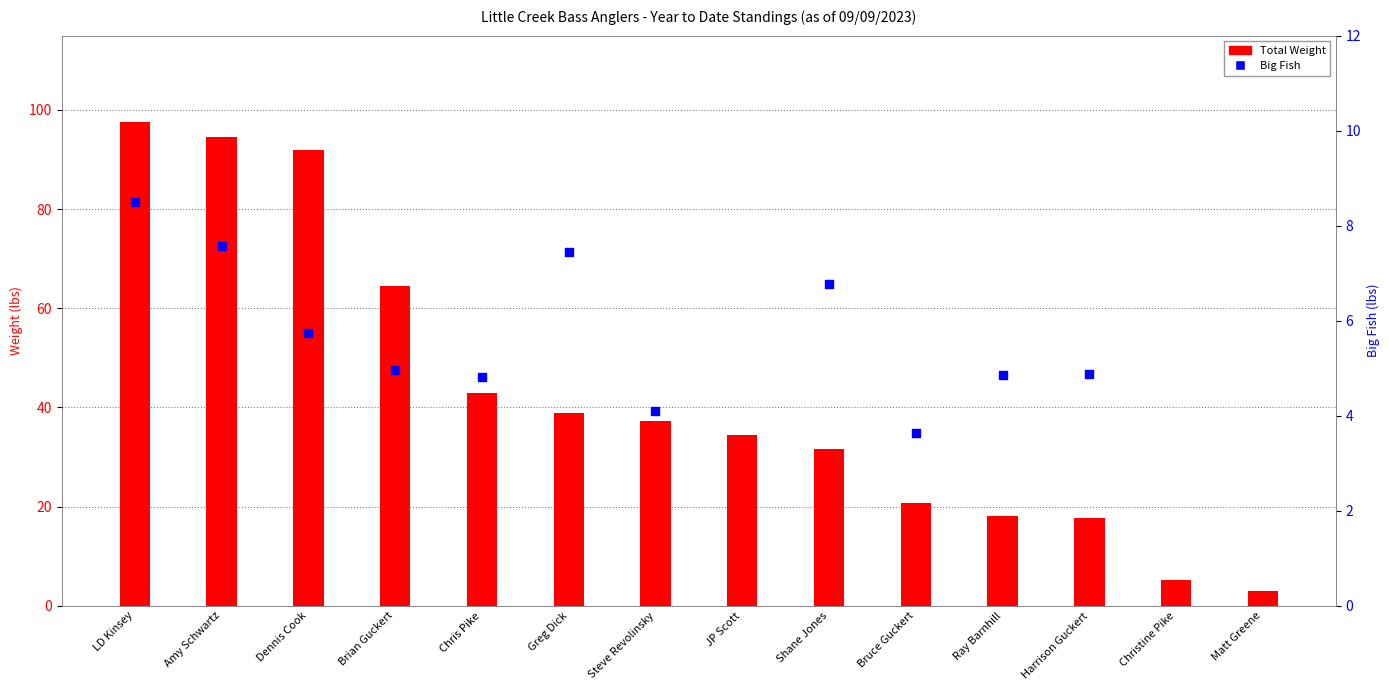

Is the value of Big Fish at Harrison Guckert greater than the value of Total Weight at Greg Dick?

No